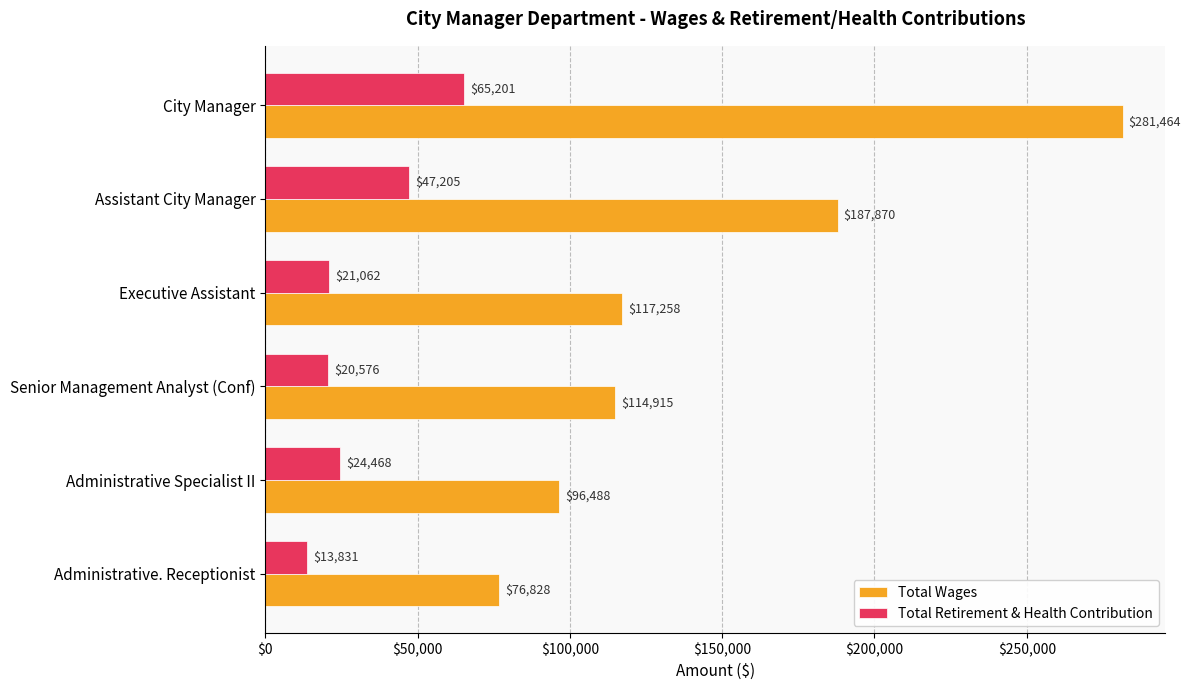

Rank the categories by Total Retirement & Health Contribution value from lowest to highest.

Administrative. Receptionist, Senior Management Analyst (Conf), Executive Assistant, Administrative Specialist II, Assistant City Manager, City Manager